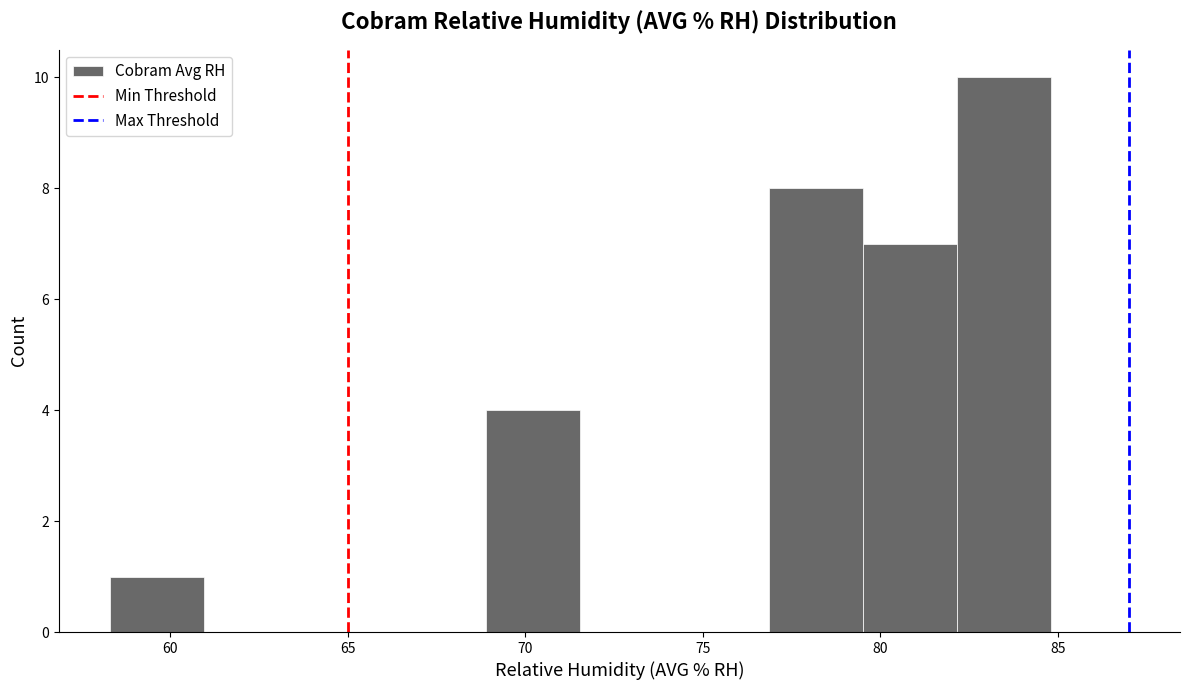

Reading left to right, transcribe this chart: for each bar, give the range it covers on the x-axis and its height. Neither the bar edges nor the heights are printed on the chart, so give them approximately, as read against the axes.

58.30 to 60.95: 1
60.95 to 63.60: 0
63.60 to 66.25: 0
66.25 to 68.90: 0
68.90 to 71.55: 4
71.55 to 74.20: 0
74.20 to 76.85: 0
76.85 to 79.50: 8
79.50 to 82.15: 7
82.15 to 84.80: 10